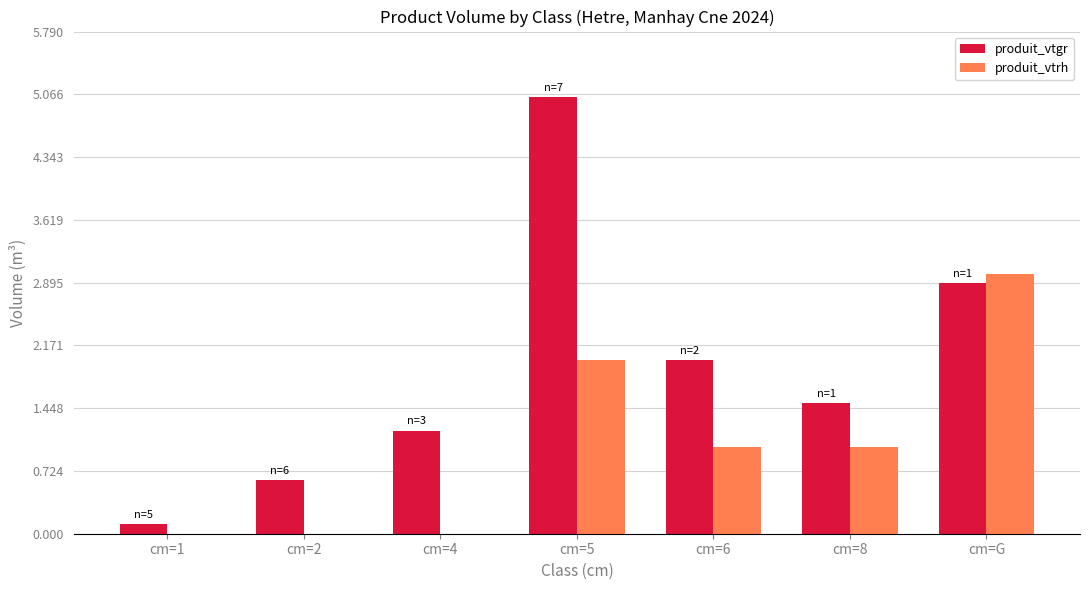

What is the sum of the produit_vtgr values at cm=2 and cm=5?

5.7